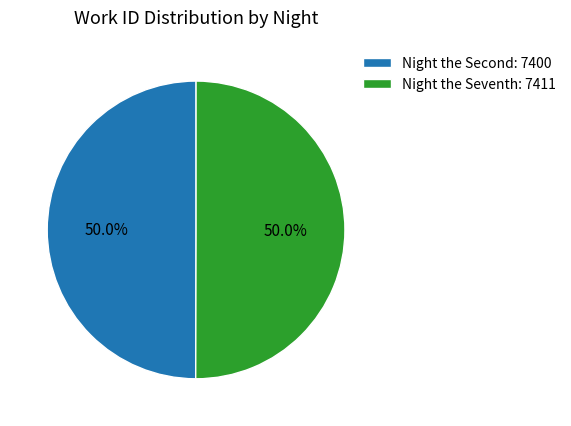

How much of the chart is everything except Night the Seventh?

50.0%